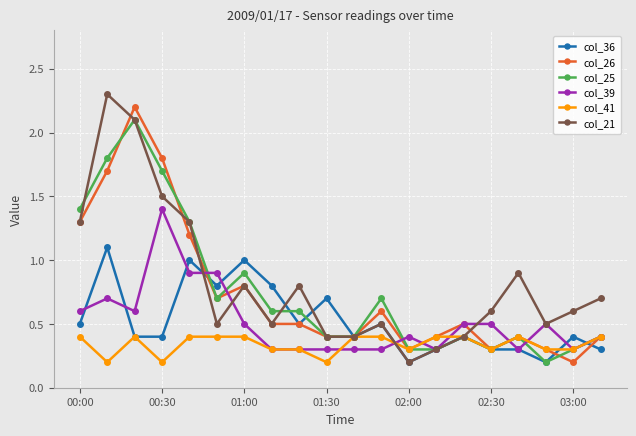

How many interior local peaks does the col_21 series have?

5